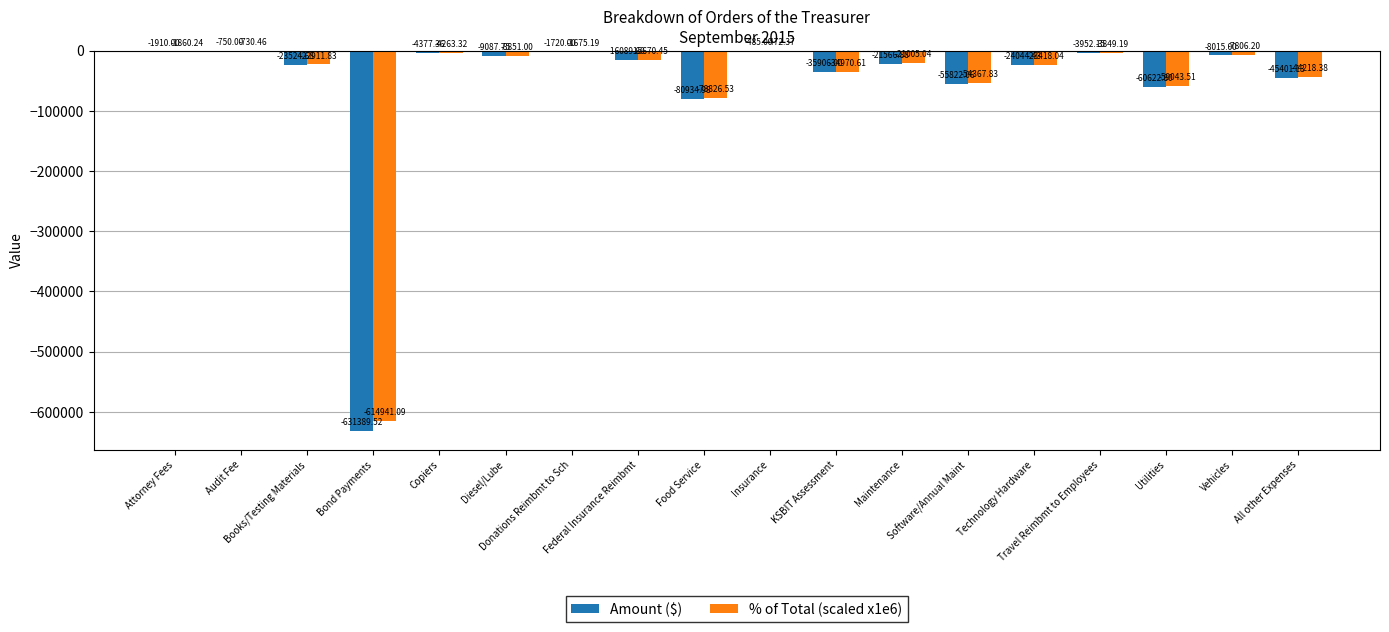

What are all the series names shown in the legend?

Amount ($), % of Total (scaled x1e6)